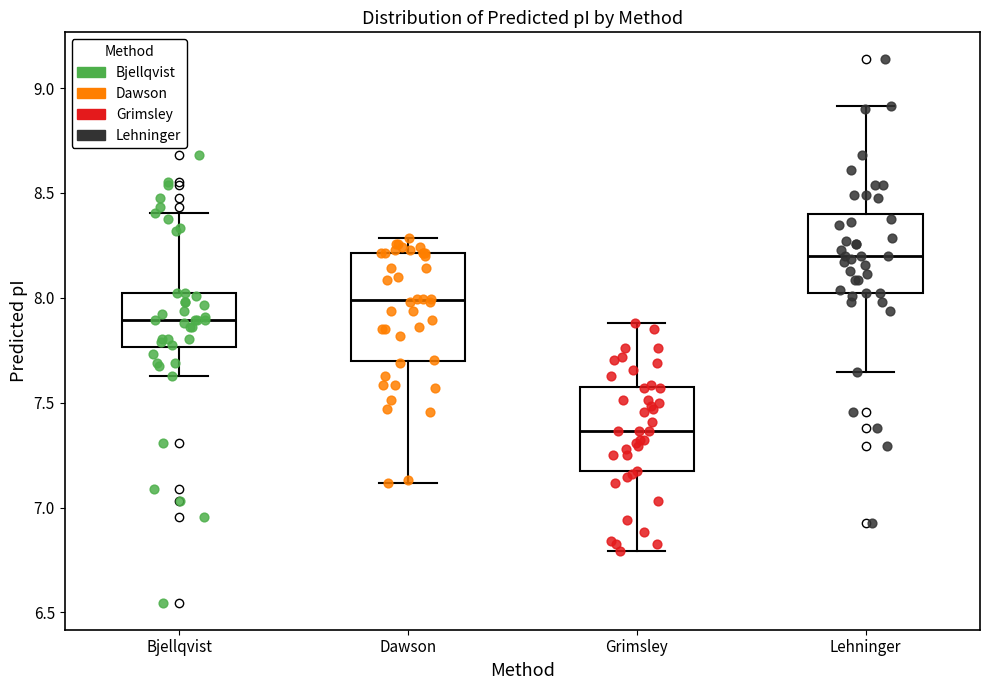

Which box has the lowest median line?

Grimsley